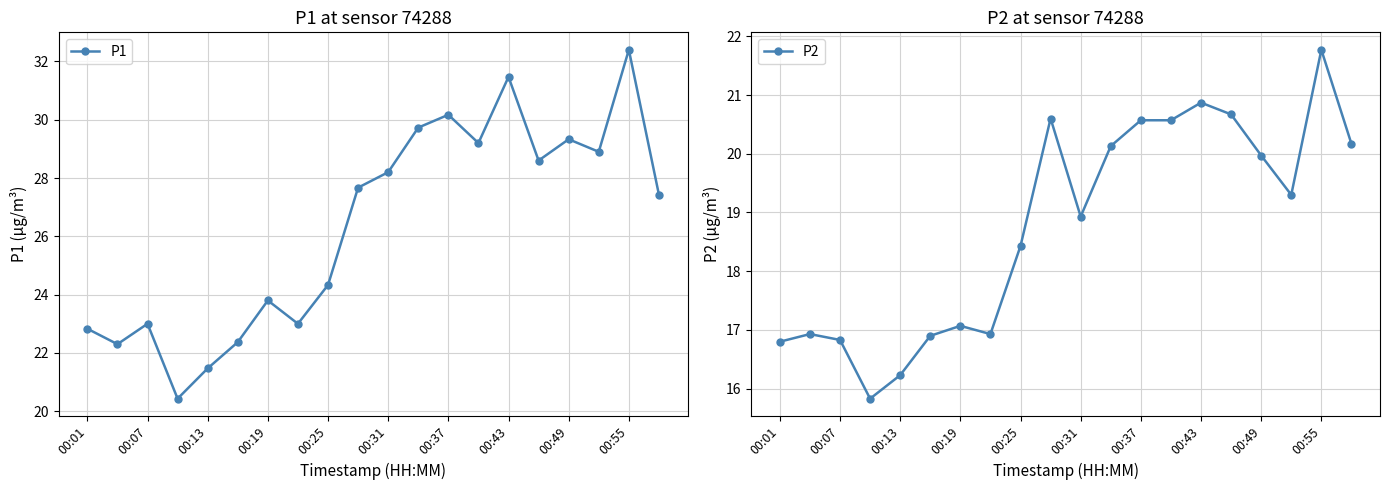

How many data points does each series have?

20